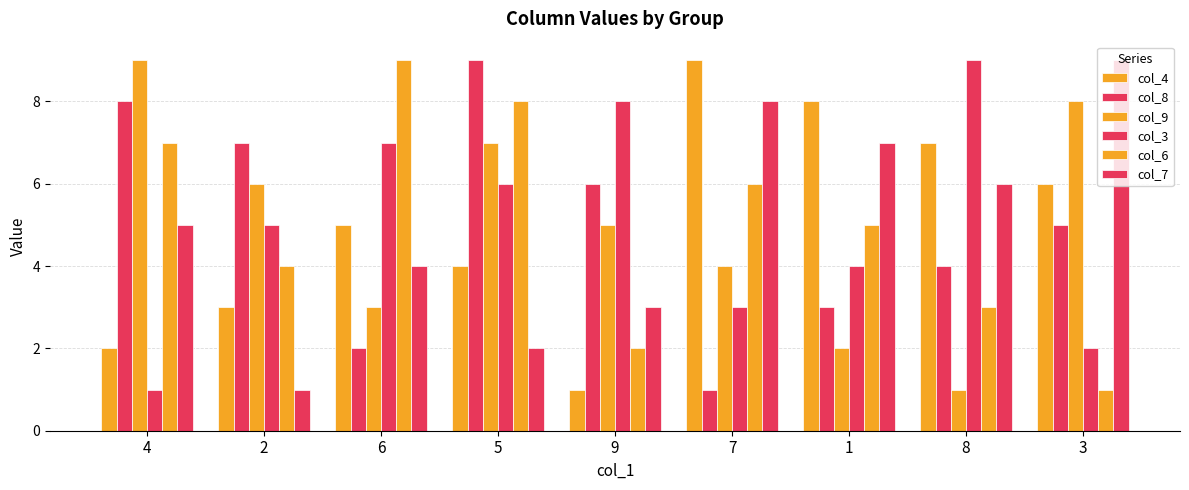

Reading left to right, extract all data points from this chart.

col_4: 2	3	5	4	1	9	8	7	6
col_8: 8	7	2	9	6	1	3	4	5
col_9: 9	6	3	7	5	4	2	1	8
col_3: 1	5	7	6	8	3	4	9	2
col_6: 7	4	9	8	2	6	5	3	1
col_7: 5	1	4	2	3	8	7	6	9